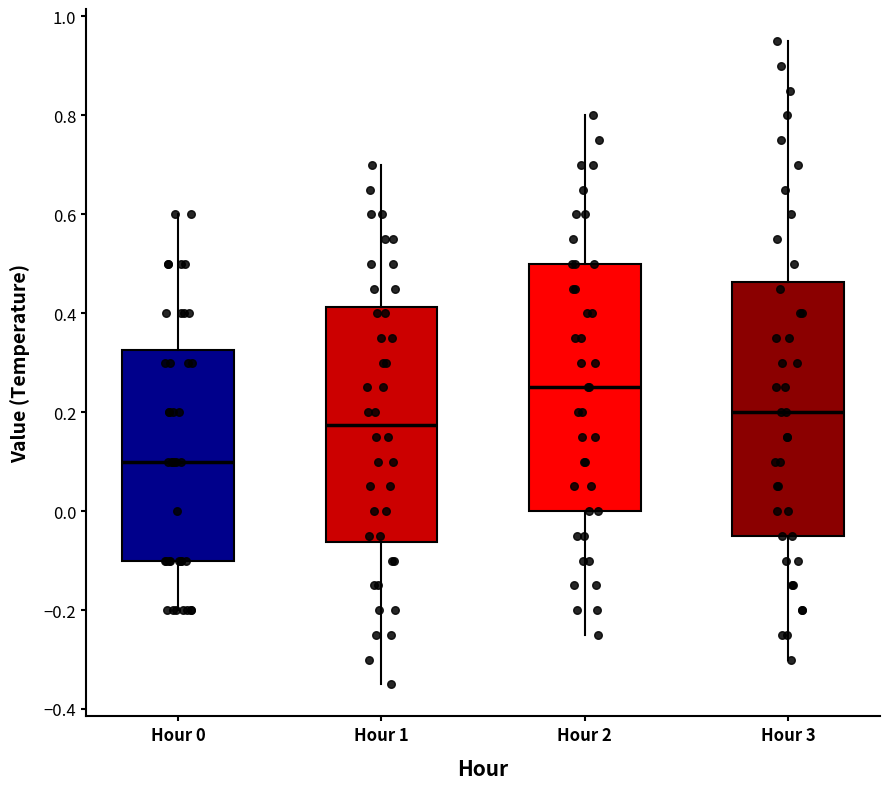

Which box's median line is the lowest?

Hour 0